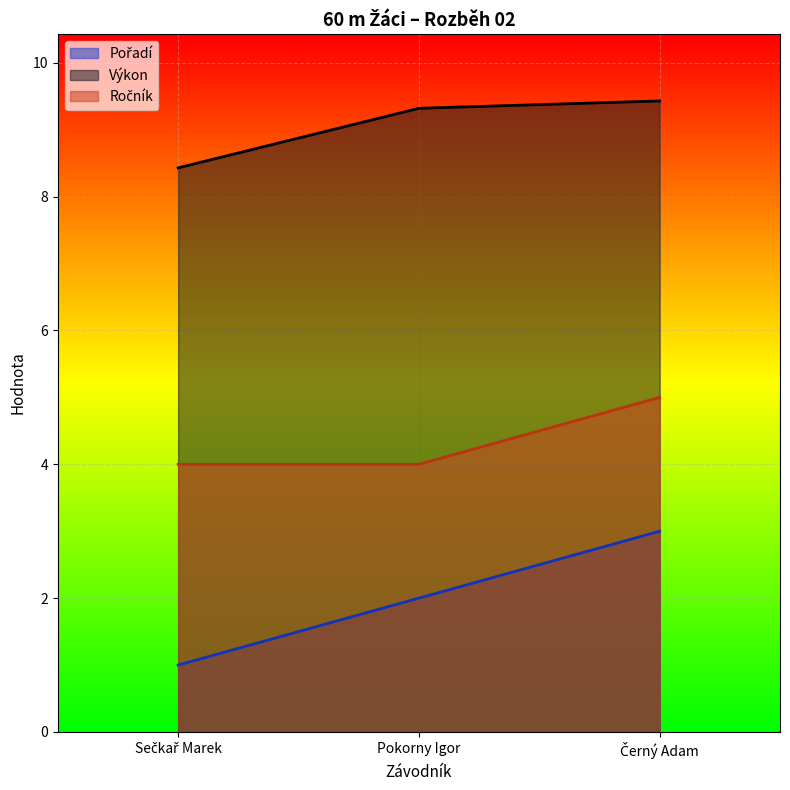

At which category does the chart reach its minimum across all series?

Sečkař Marek